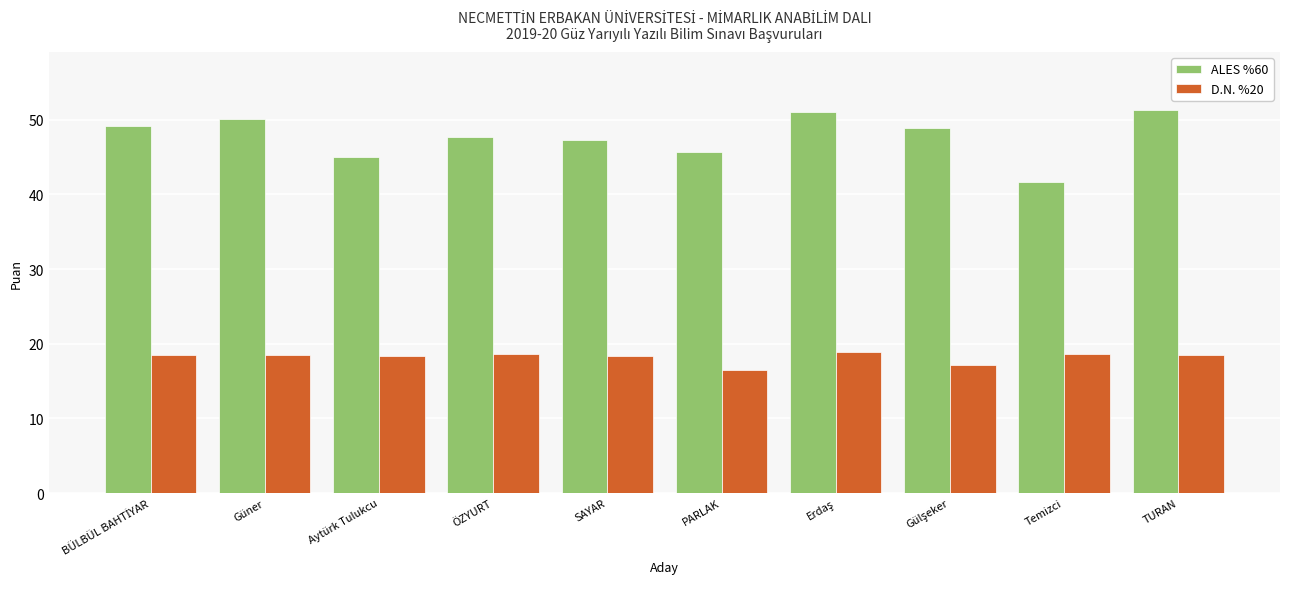

What is the difference between the maximum and second lowest values in the D.N. %20 series?

1.6